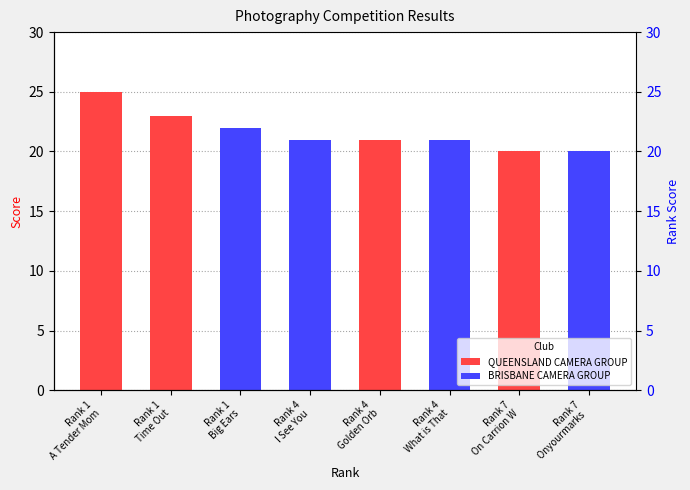

At which category is the sum across all series the highest?

Rank 1
A Tender Mom